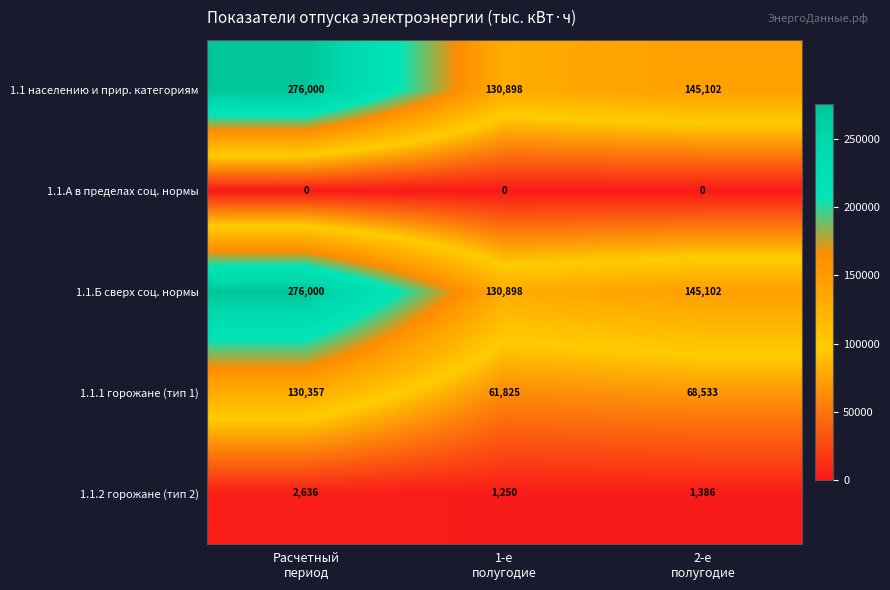

What is the difference between the maximum and second lowest values in the 1.1 населению и прир. категориям series?

130898